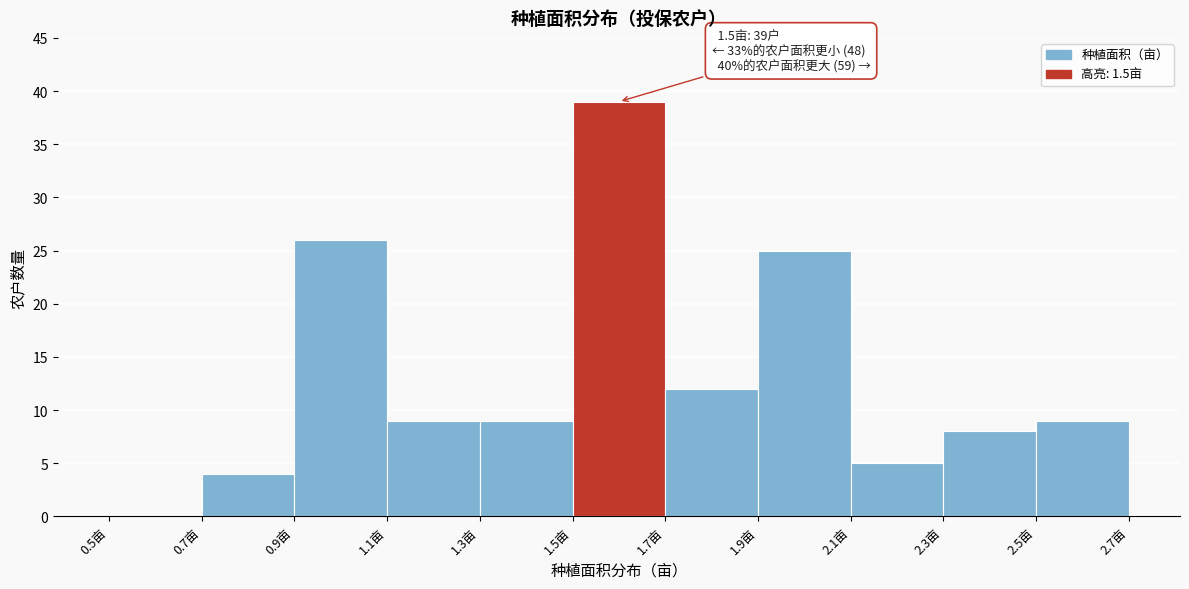

Which range on the x-axis has the tallest bar?

1.5 to 1.7